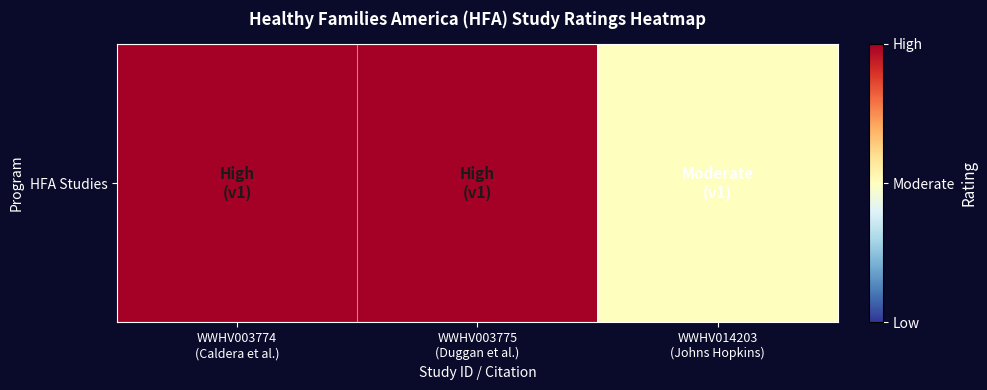

What is the ratio of the value at WWHV014203
(Johns Hopkins) to the value at WWHV003774
(Caldera et al.)?

0.5